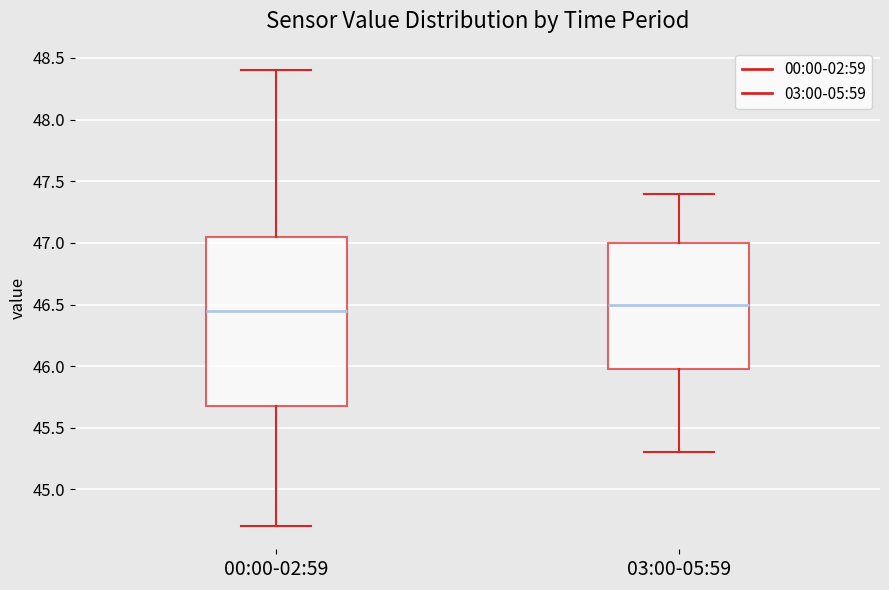

Comparing the boxes themselves (not the whiskers), which one is the tallest?

00:00-02:59